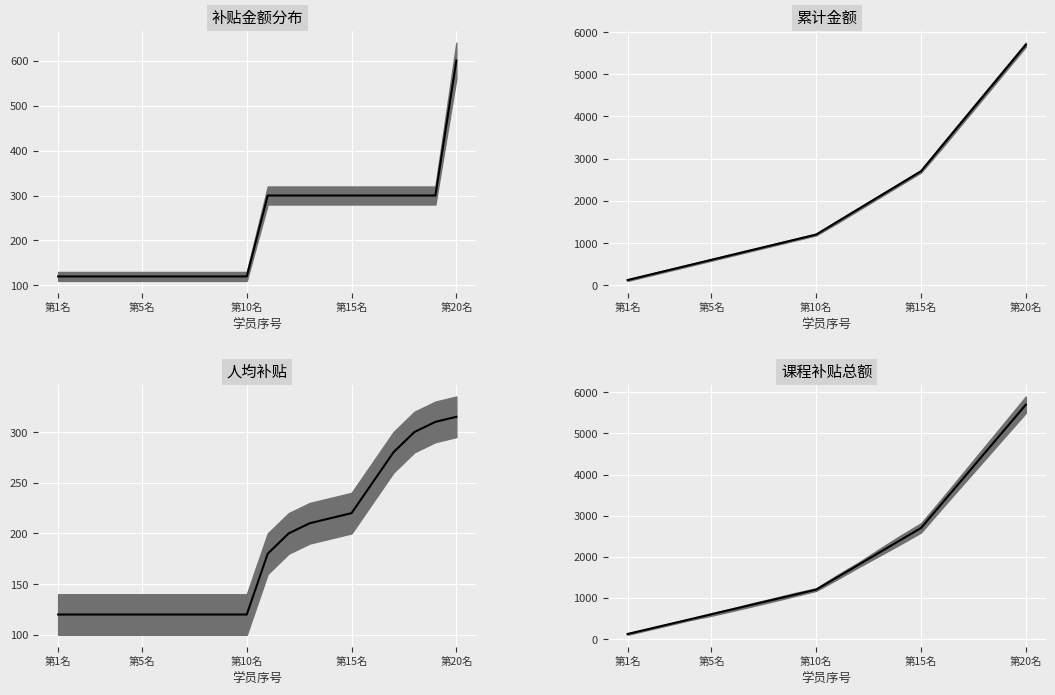

How many data points are less than 1500?

10